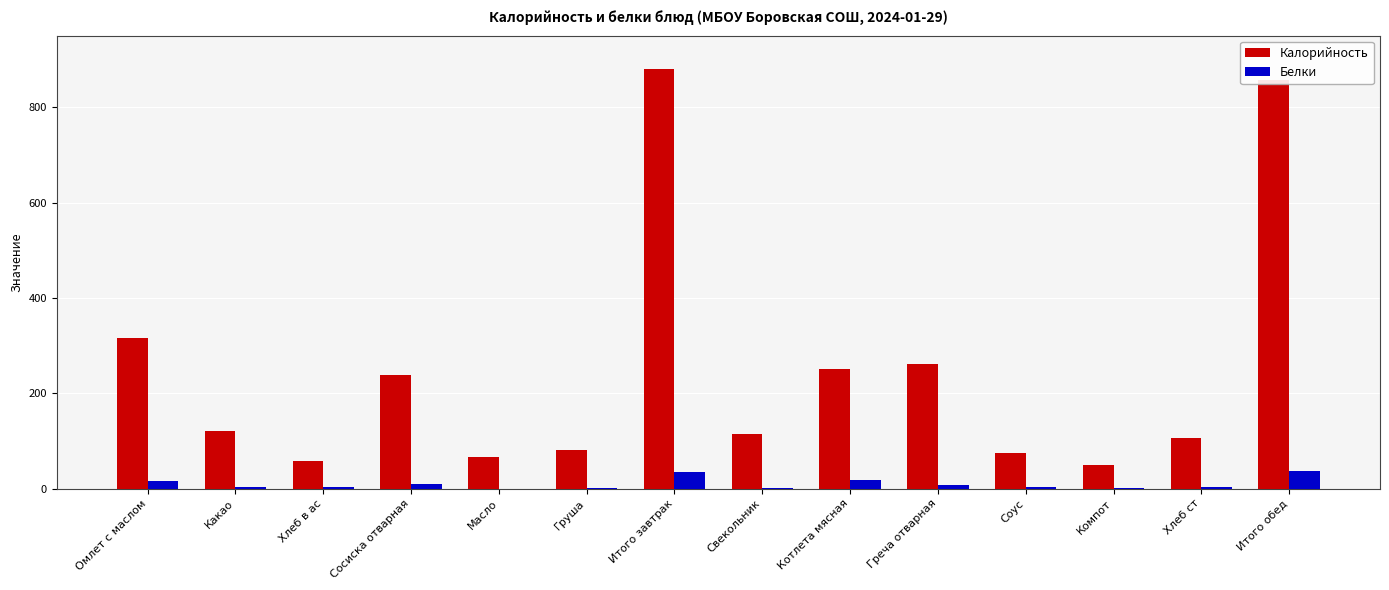

At which category is the sum across all series the highest?

Итого завтрак